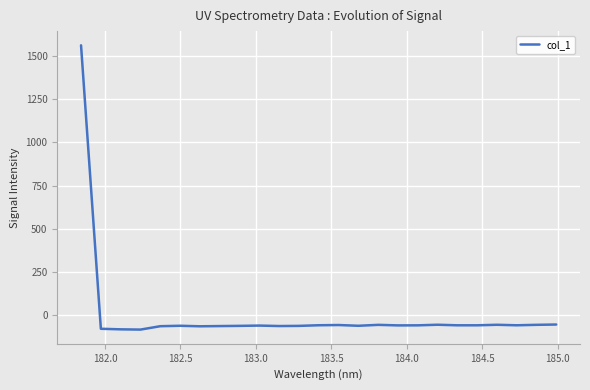

What is the greatest value displayed?

1562.0